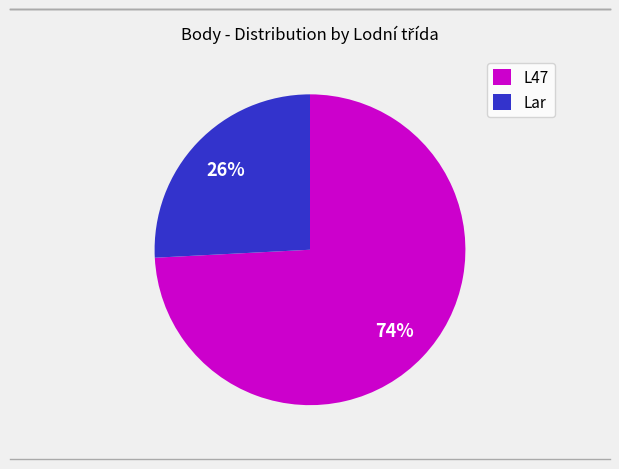

Combined, do L47 and Lar account for over 50%?

Yes